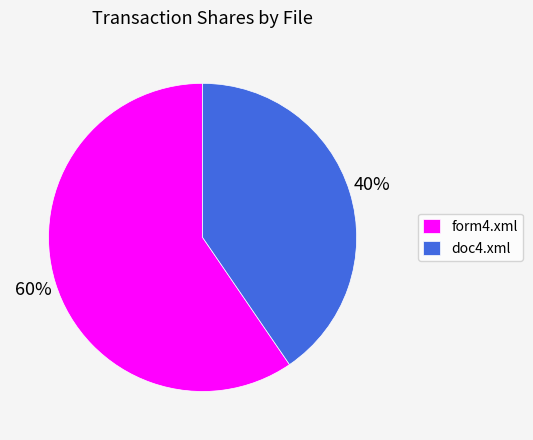

True or false: doc4.xml accounts for 40% of the total.

True